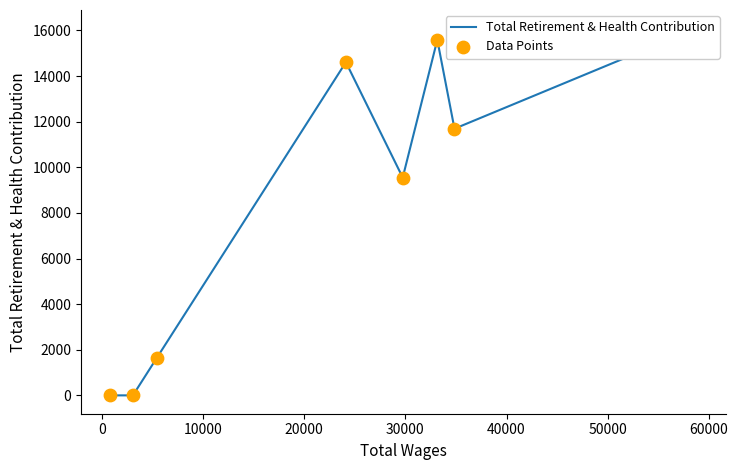

Is the value of Total Retirement & Health Contribution at 60000 greater than the value of Data Points at 10000?

No